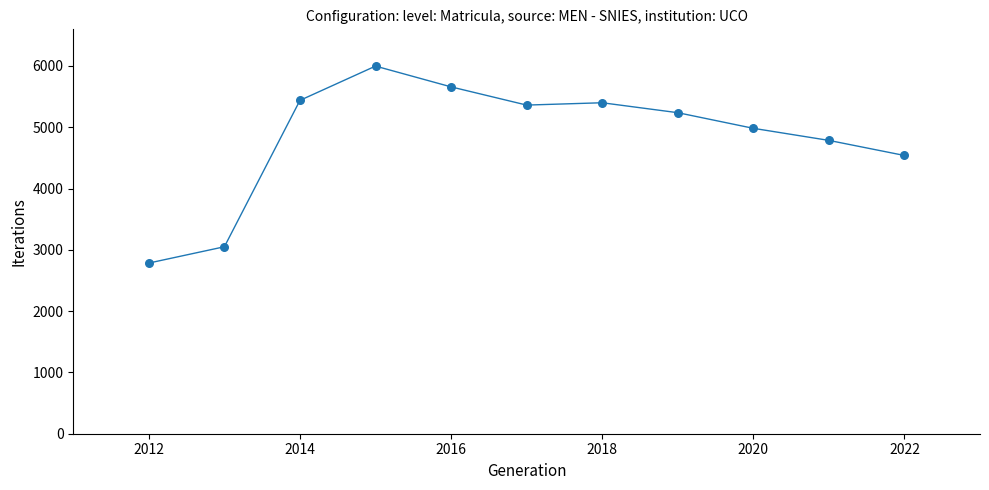

What is the range of X values (max minus min)?

10